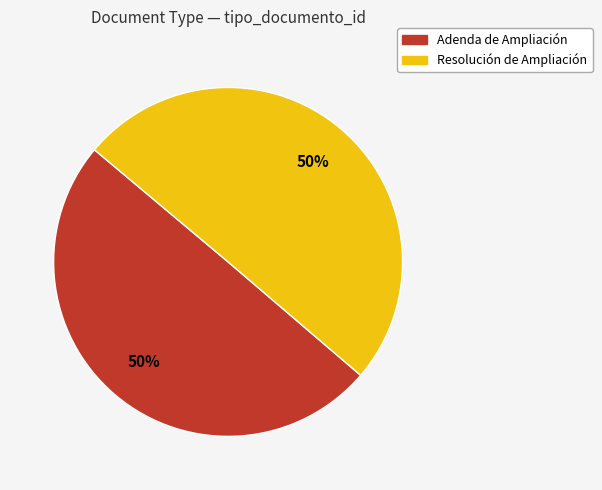

What is the ratio of the value at Adenda de Ampliación to the value at Resolución de Ampliación?

1.0